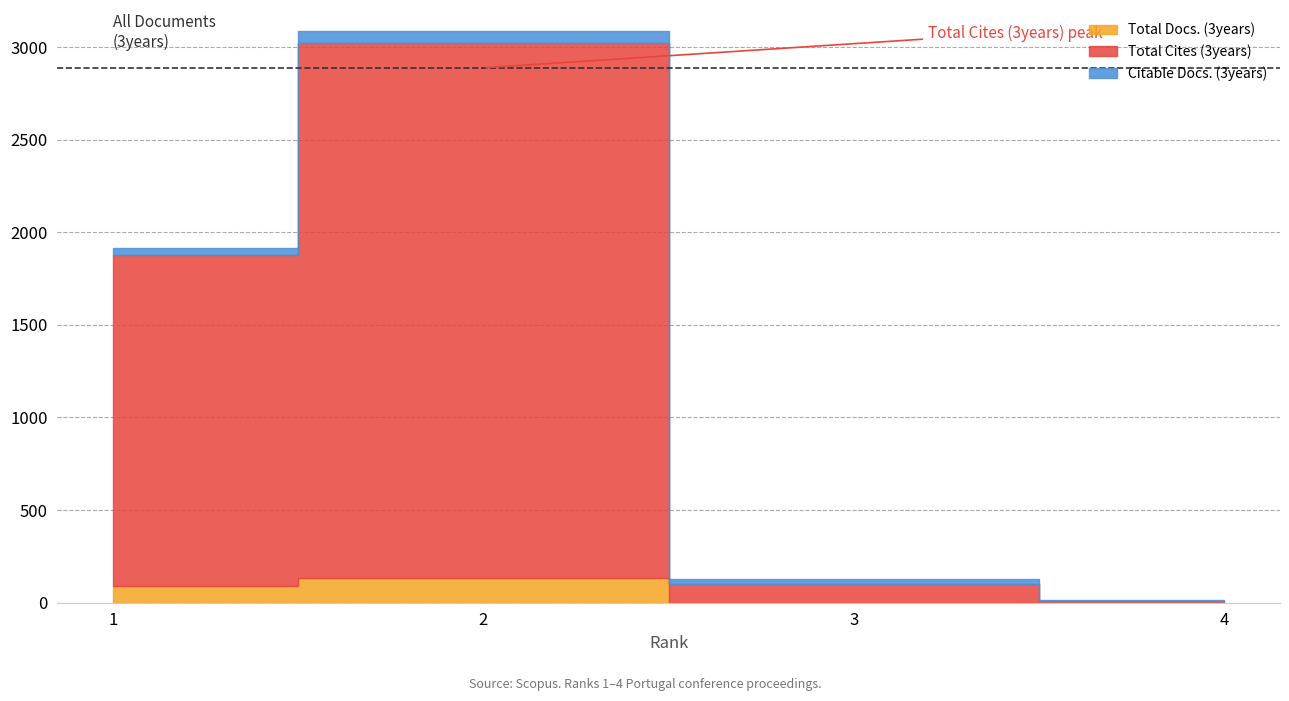

The value of Total Docs. (3years) at 1 is 164. True or false?

False